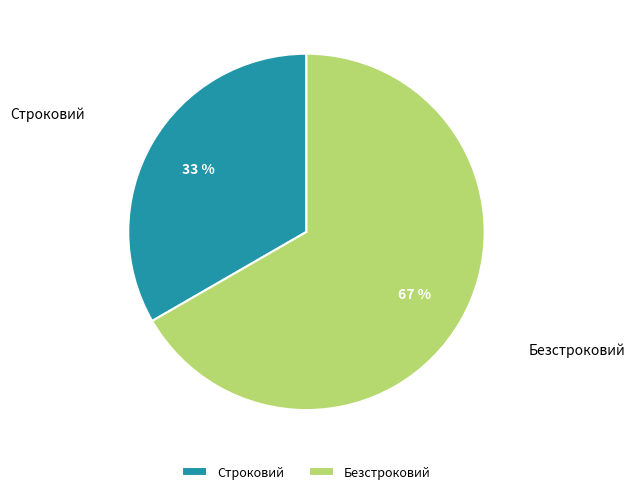

Which slice is the largest?

Безстроковий